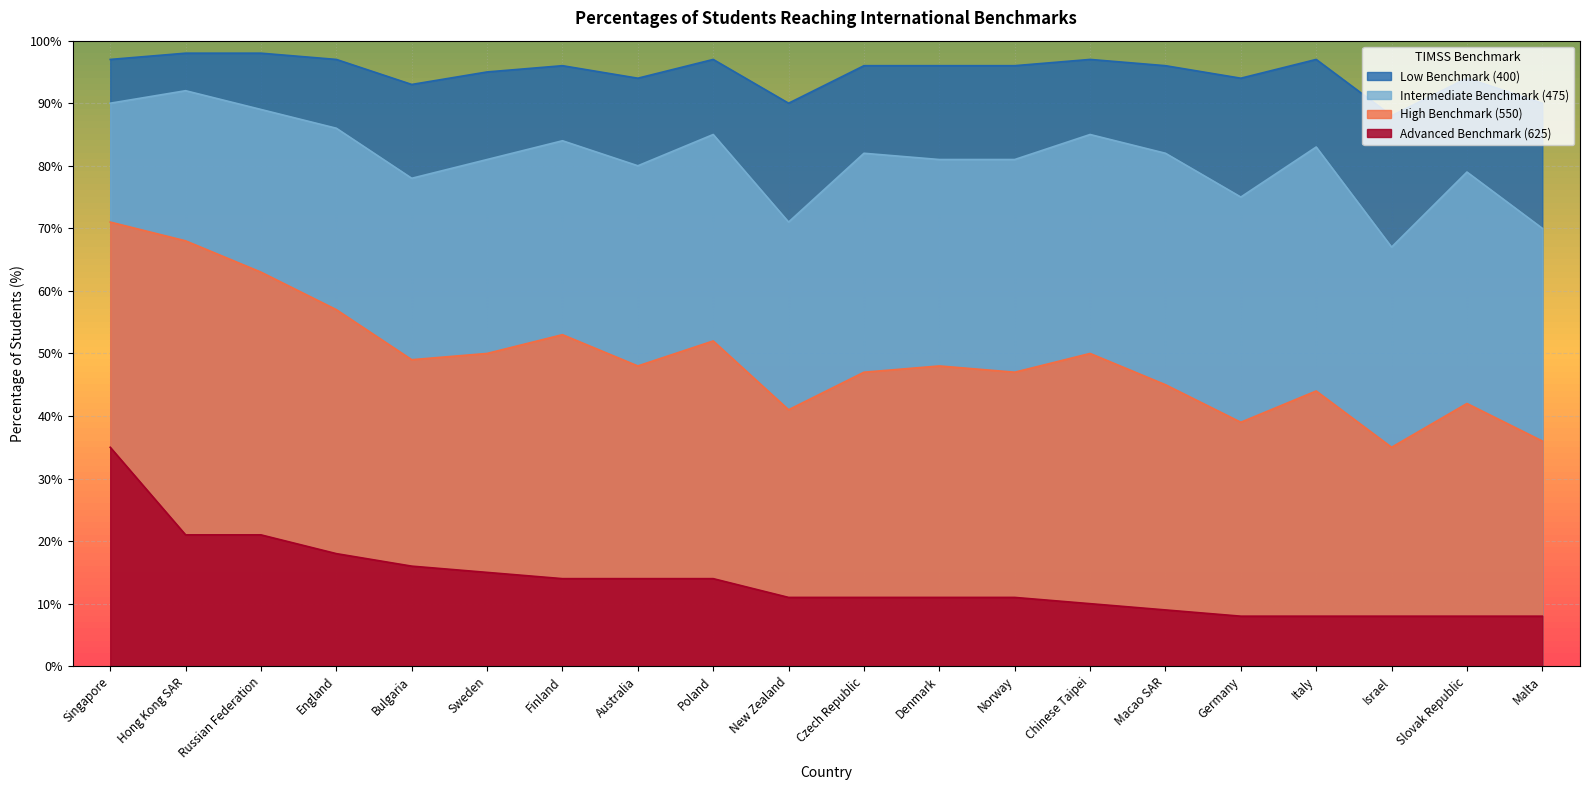

Is the value of Low Benchmark (400) at Chinese Taipei greater than the value of High Benchmark (550) at Slovak Republic?

Yes